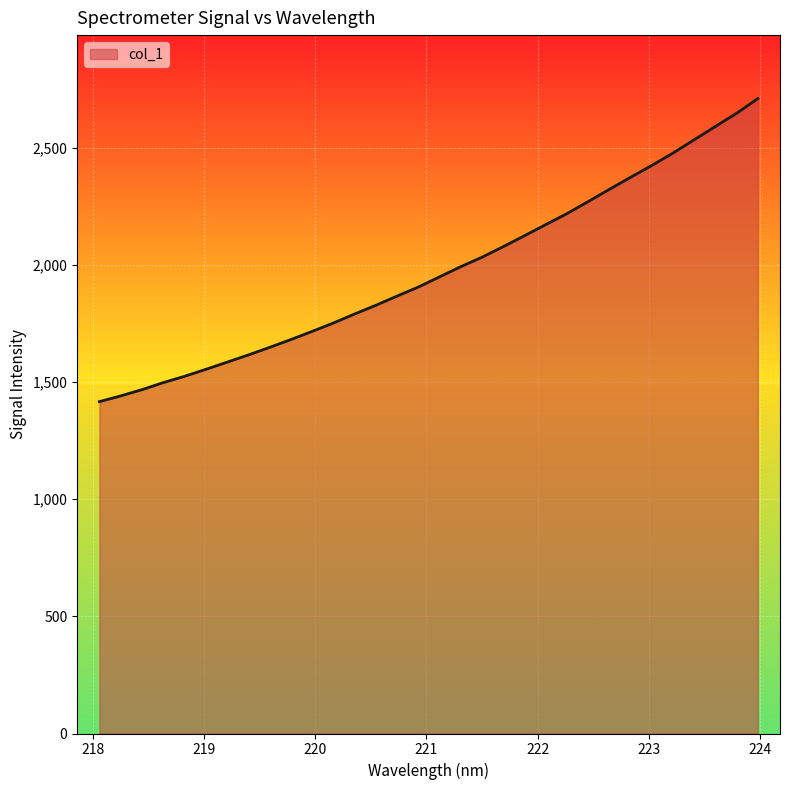

Does the chart display data point markers on the line(s)?

No